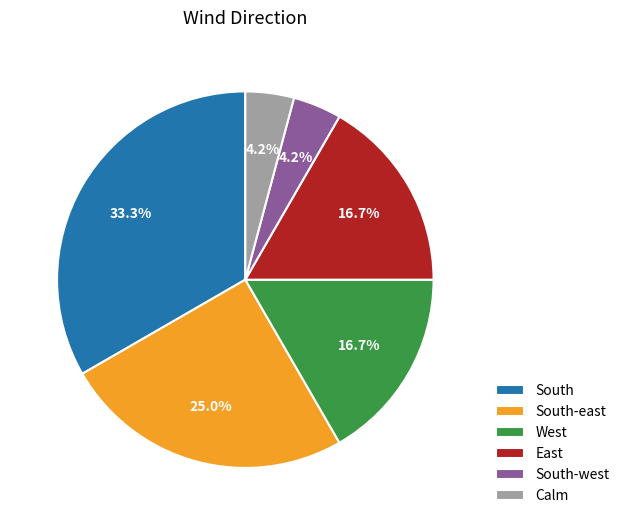

The South-east slice represents 30% of the pie. True or false?

False